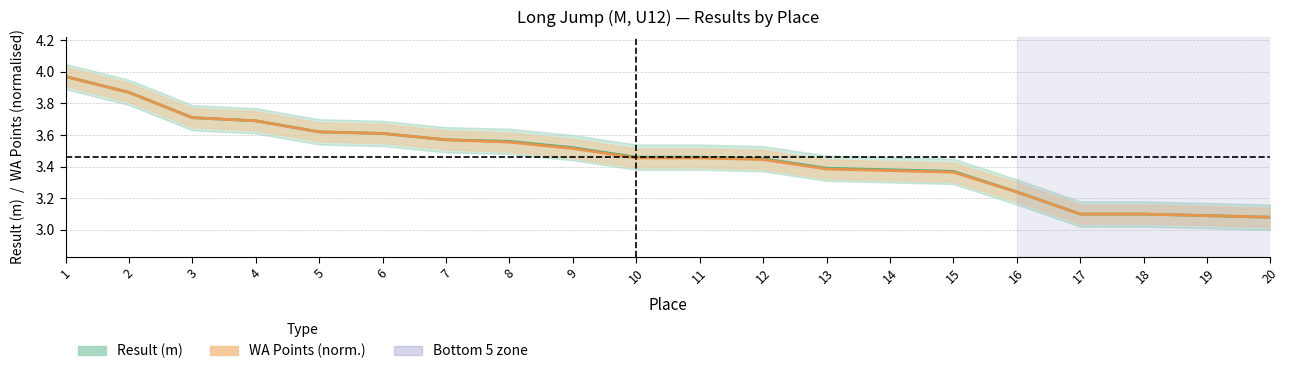

Is this an area chart (filled region under the line)?

No